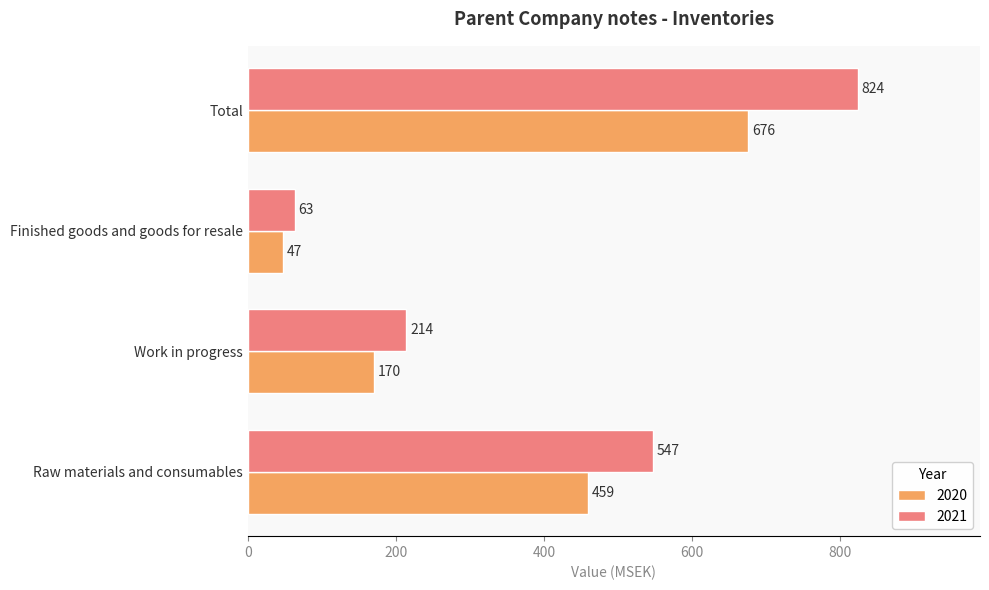

How many series are shown in this chart?

2